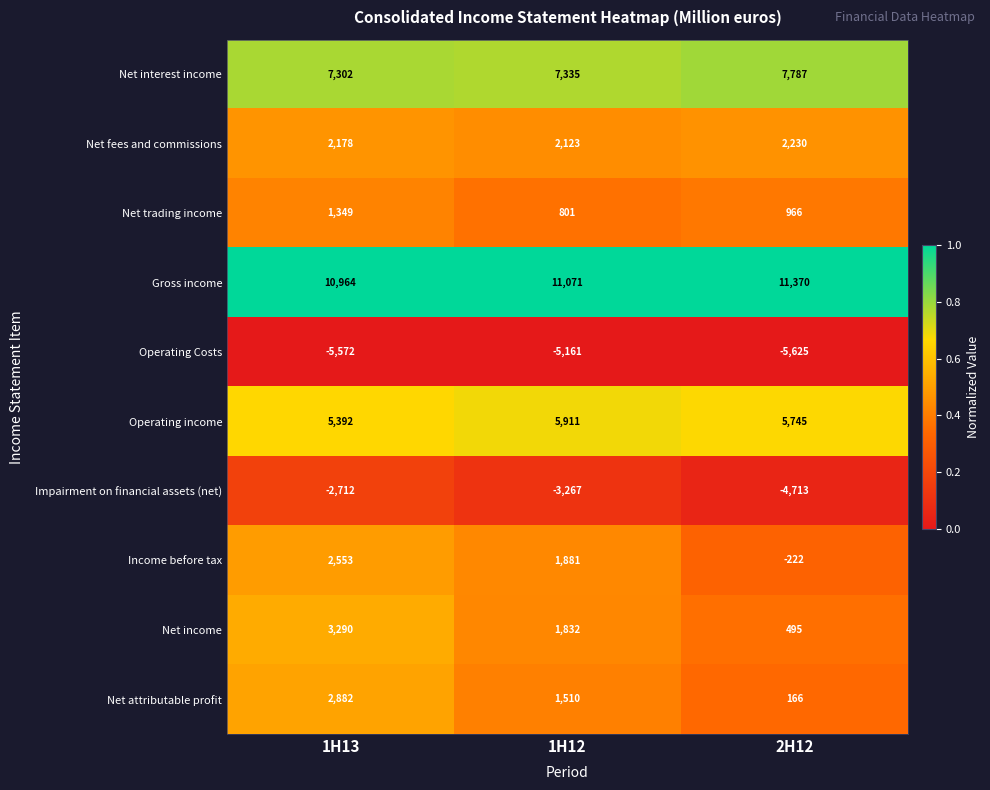

How many data points does each series have?

3